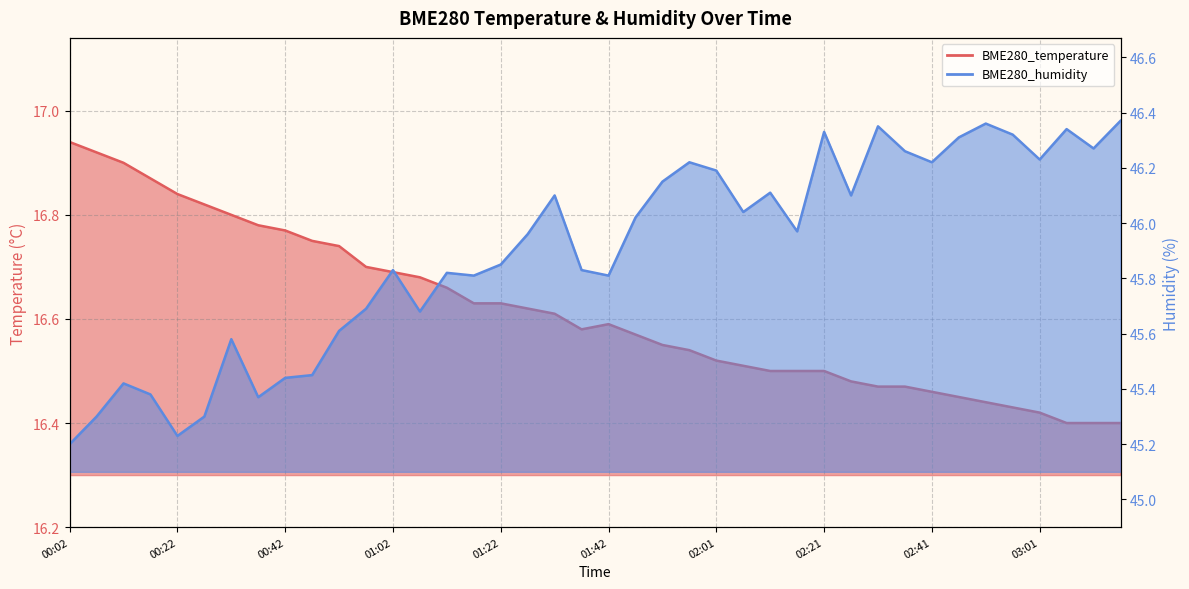

How many data points does each series have?

40